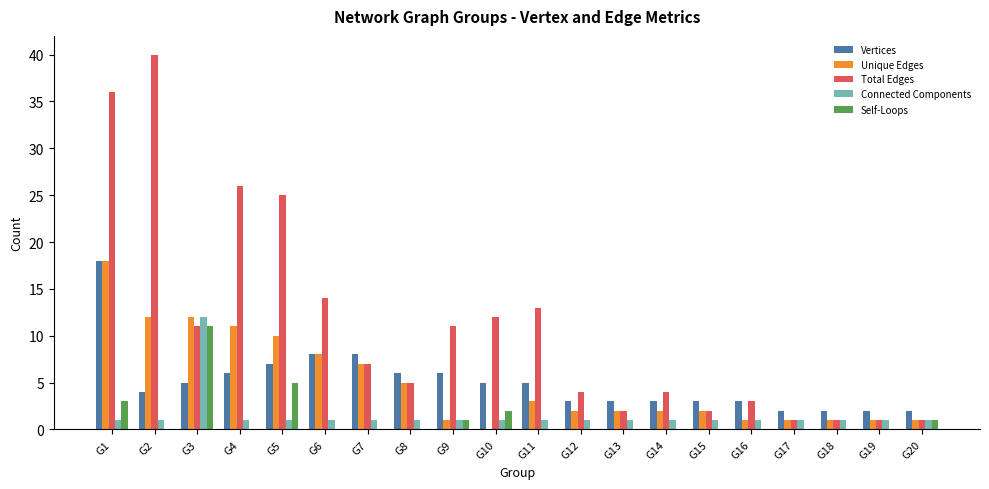

Is it true that Unique Edges equals -6 at G10?

False